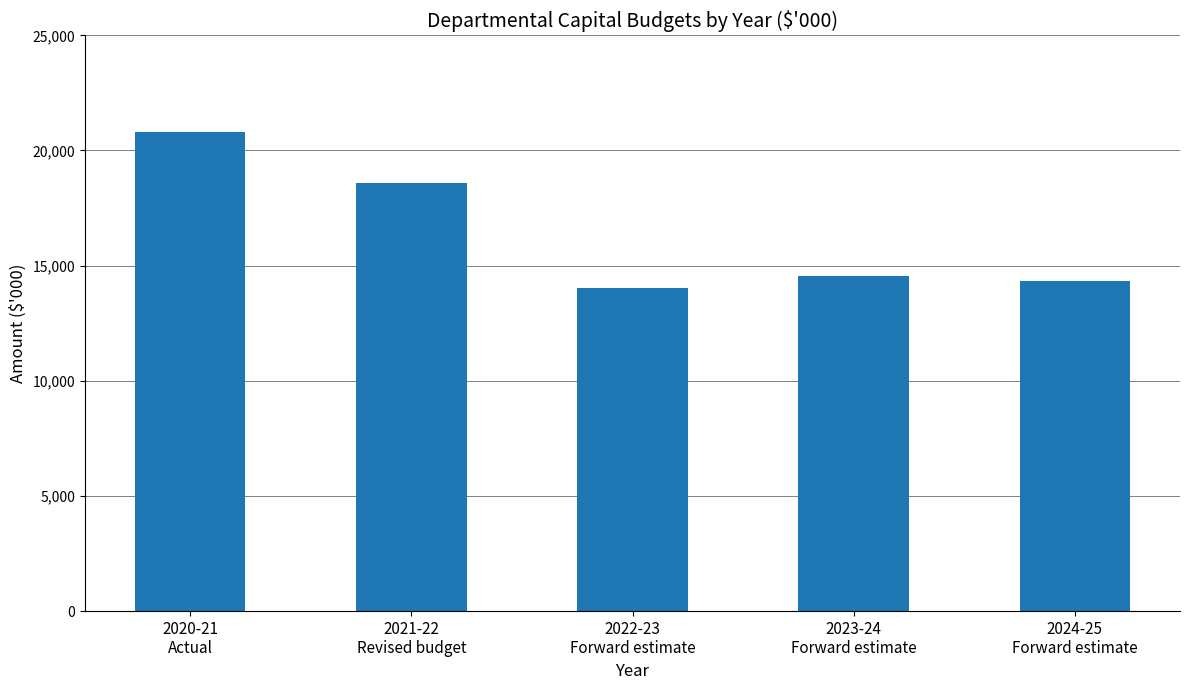

List the labels in order of value, smallest first.

2022-23
Forward estimate, 2024-25
Forward estimate, 2023-24
Forward estimate, 2021-22
Revised budget, 2020-21
Actual